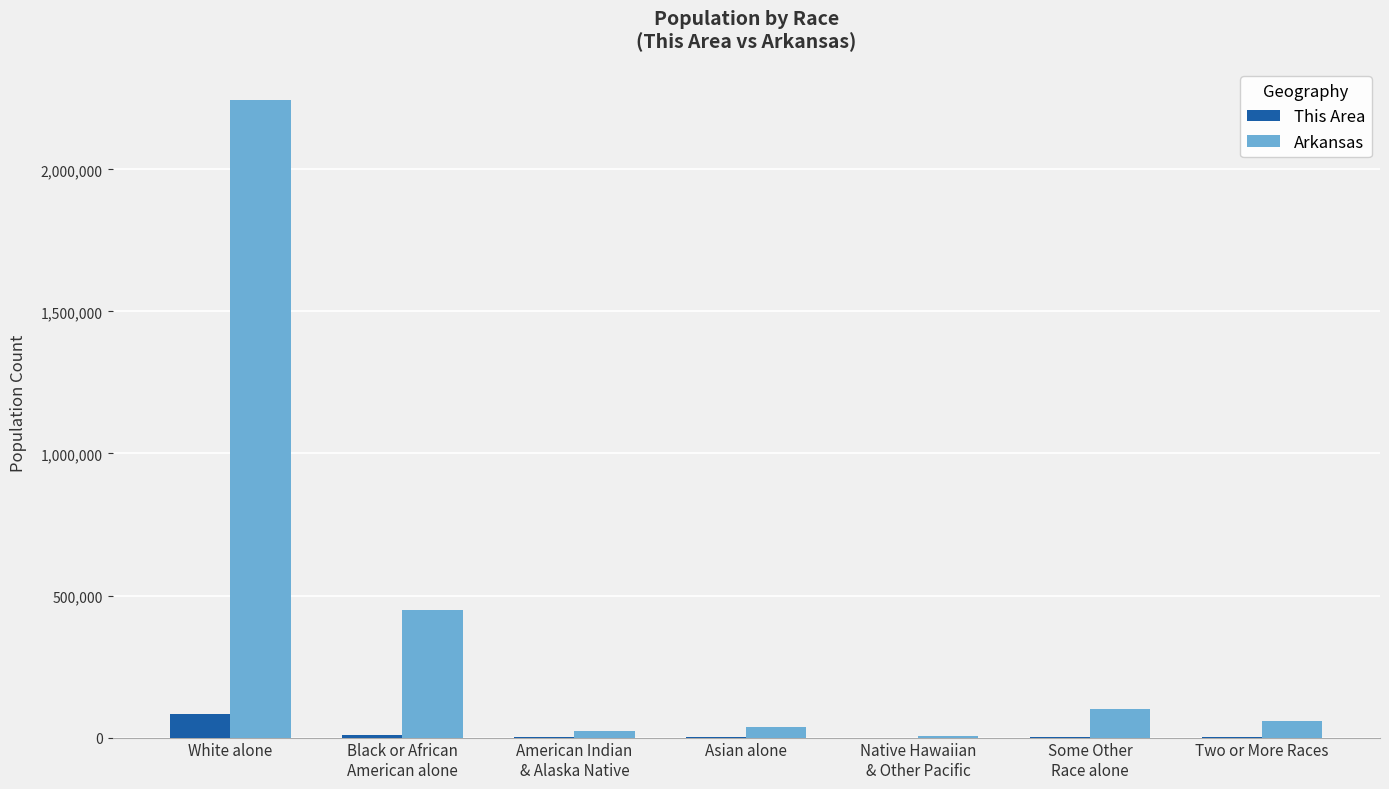

What is the maximum value for This Area?

82964